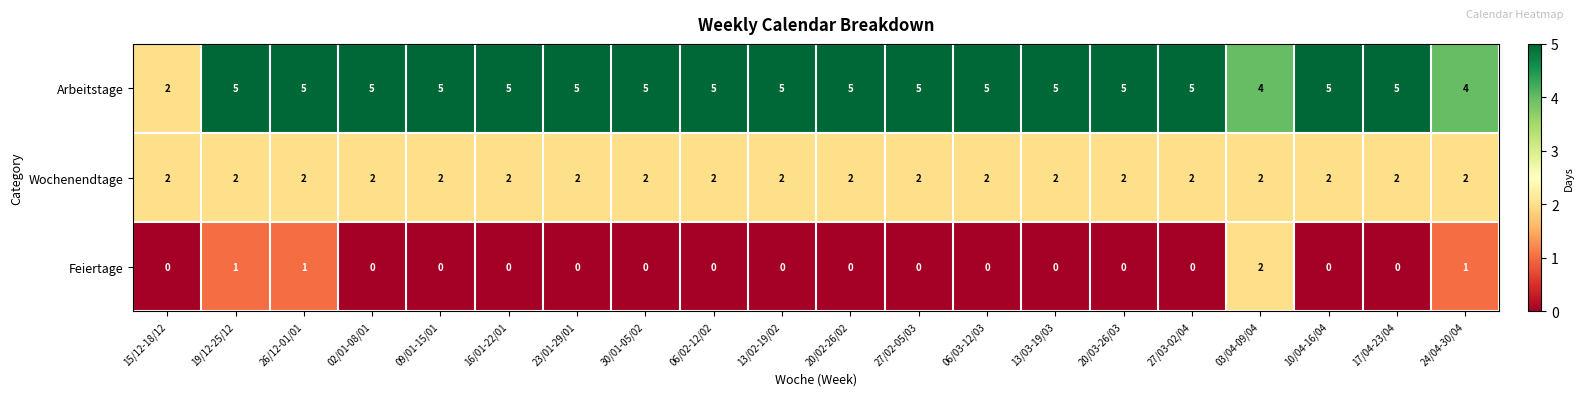

Which series has the largest total across all categories?

Arbeitstage